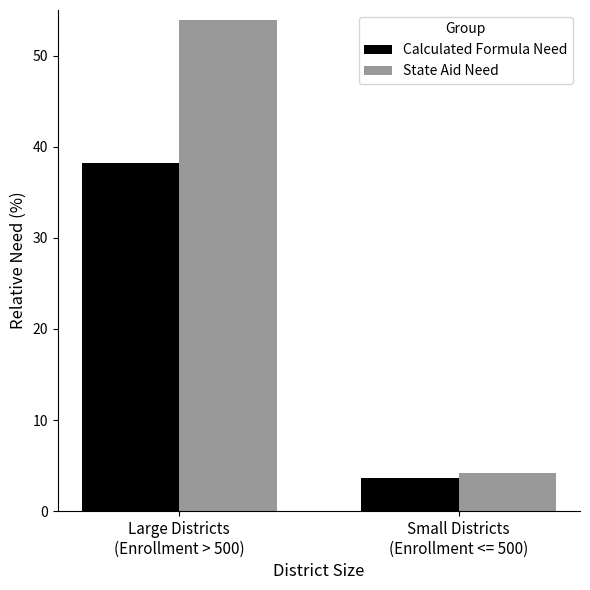

Which series has the widest spread of values?

State Aid Need